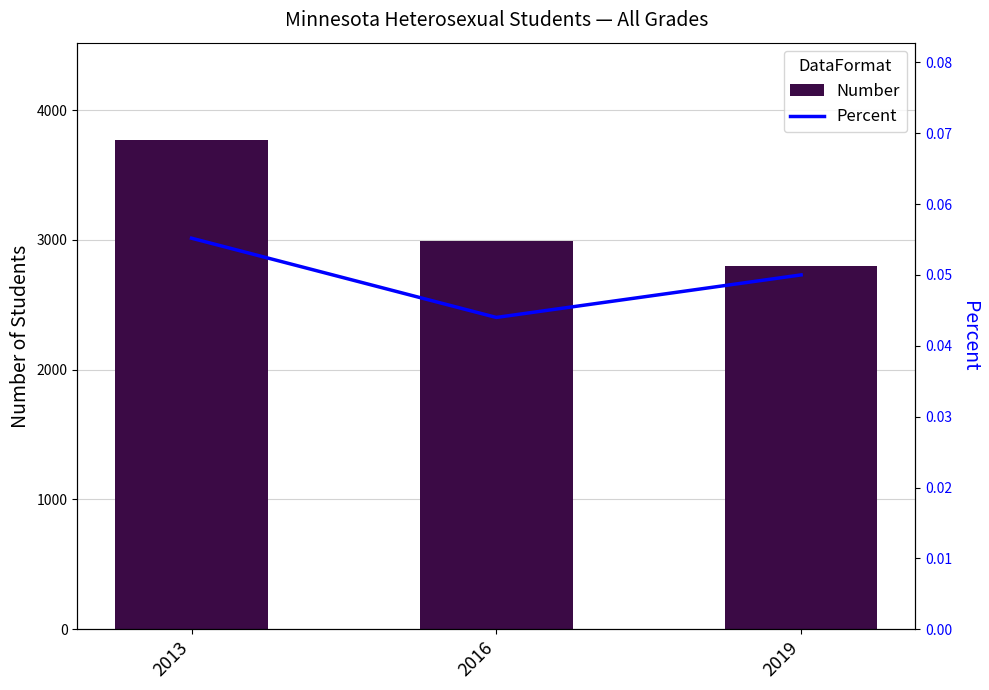

What is the approximate value of Percent at 2013?

0.1